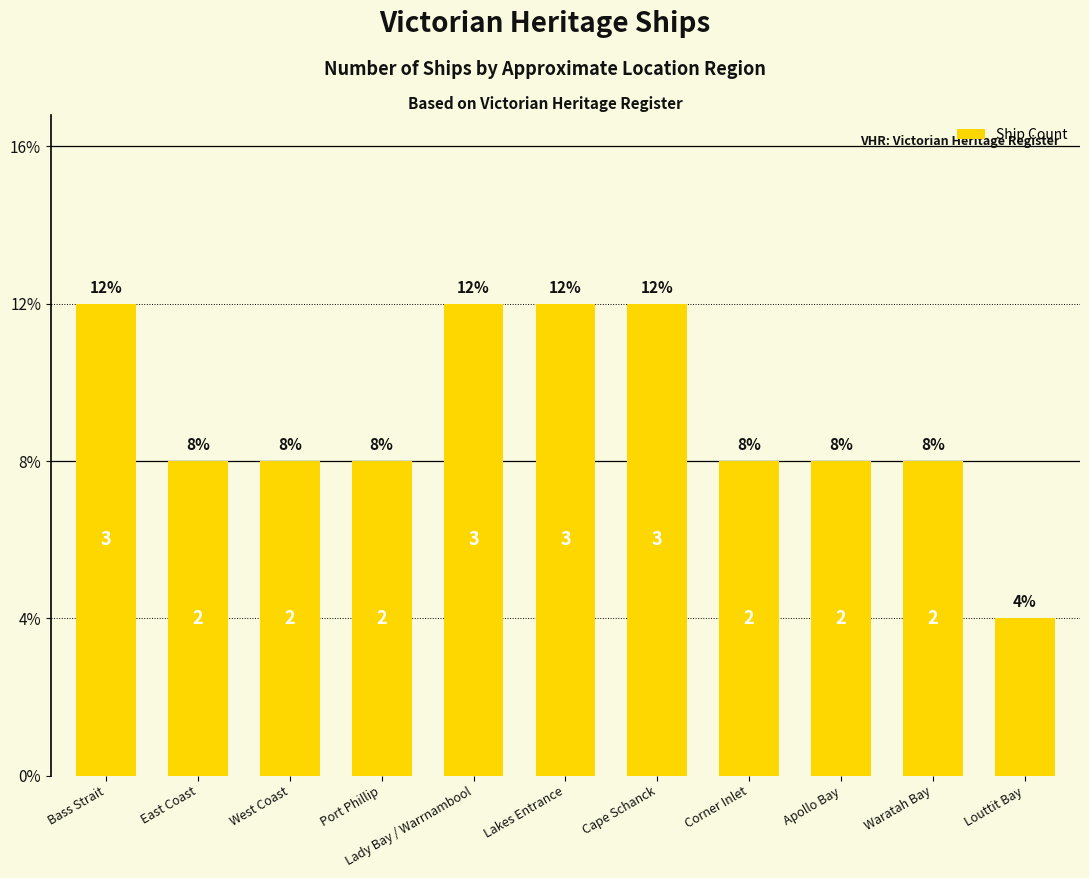

What is the label of the 10th bar from the left?

Waratah Bay